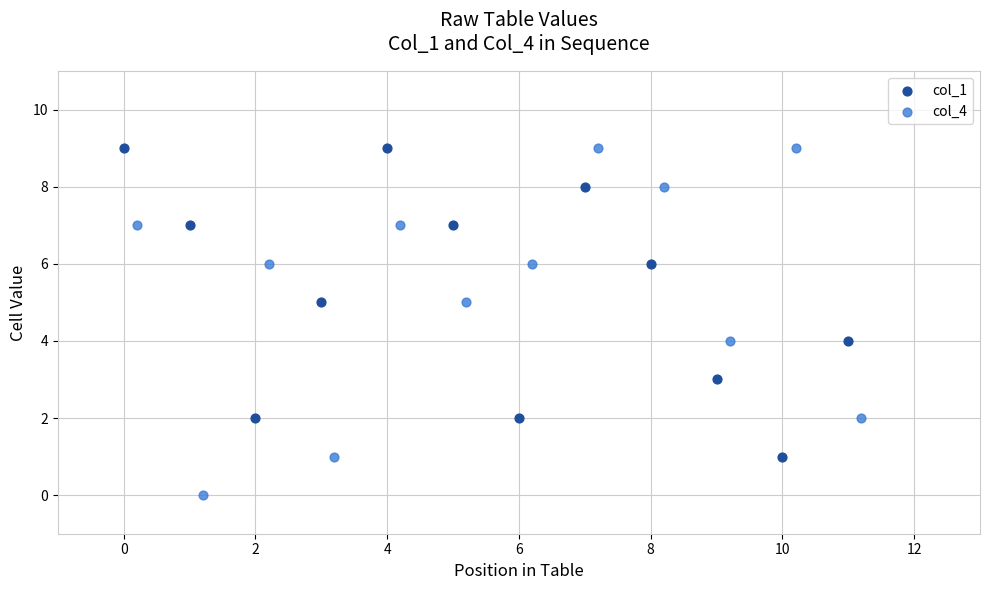

What are all the series names shown in the legend?

col_1, col_4